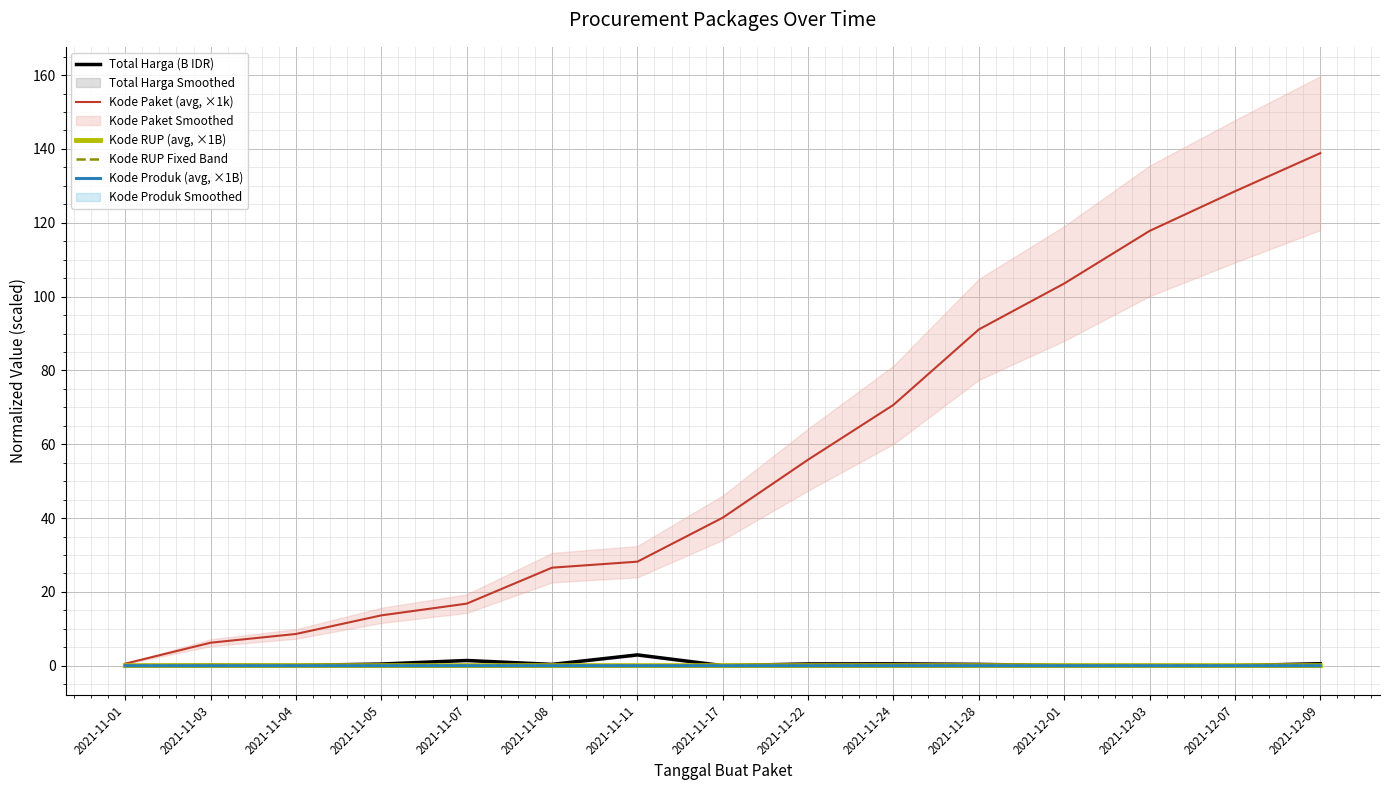

What is the difference between the maximum and minimum values in the Total Harga (B IDR) series?

2.9